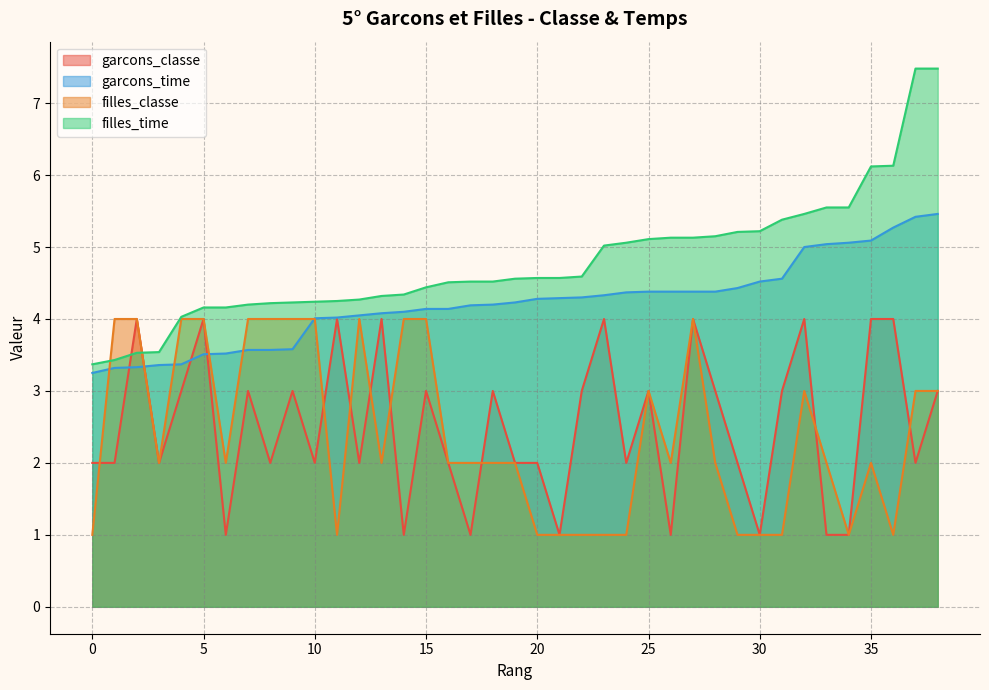

Which series has the largest range (max minus min)?

filles_time